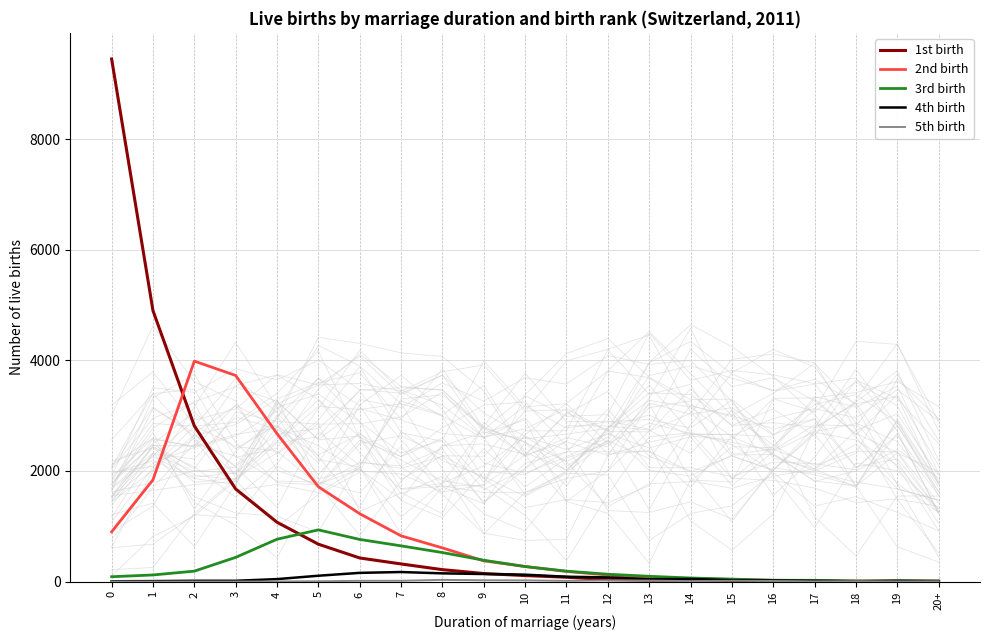

In 4th birth, how many points are higher than both neighbors (excluding endpoints)?

3